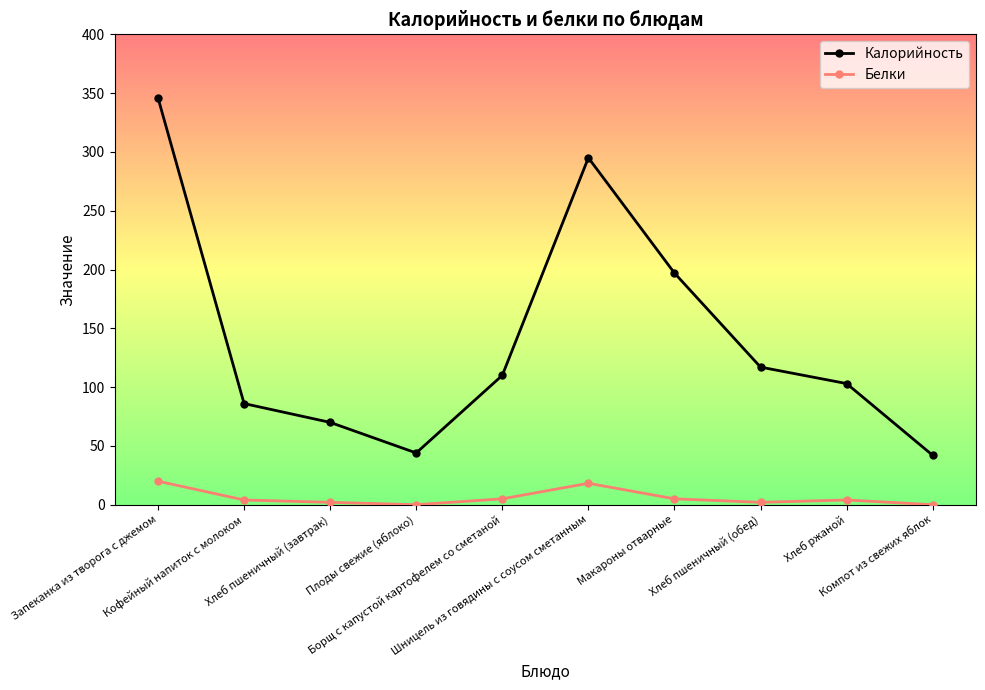

What is the value of the Калорийность point at the 2nd from the left?

86.0